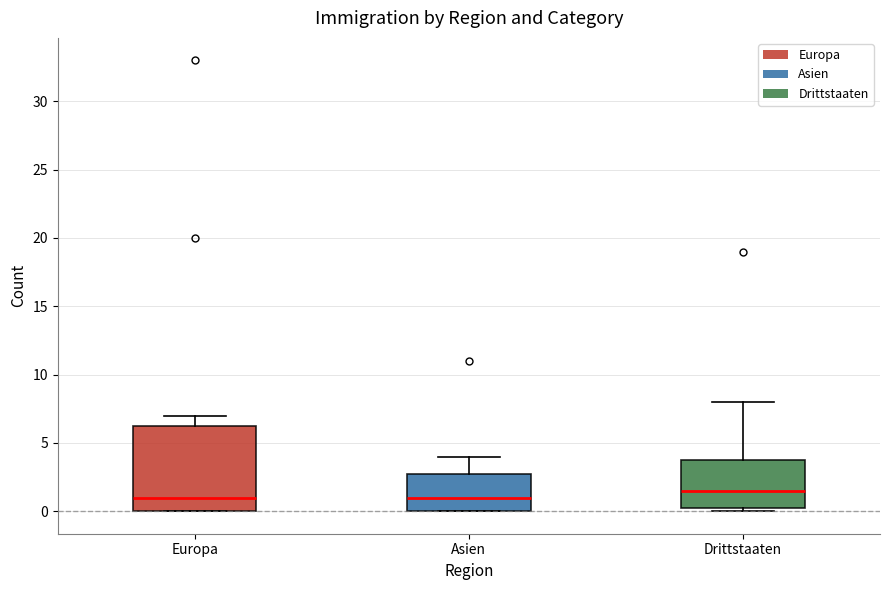

Reading left to right, transcribe this box plot: for each box, give where its median line is, the range the box spans, and where its two whiskers end, as read against the y-axis. The values are not printed on the chart, so give them approximately, as read against the axis.

Europa: median 1.0, box 0.0 to 6.5, whiskers 0.0 to 7.0
Asien: median 1.0, box 0.0 to 3.0, whiskers 0.0 to 4.0
Drittstaaten: median 1.5, box 0.5 to 4.0, whiskers 0.0 to 8.0